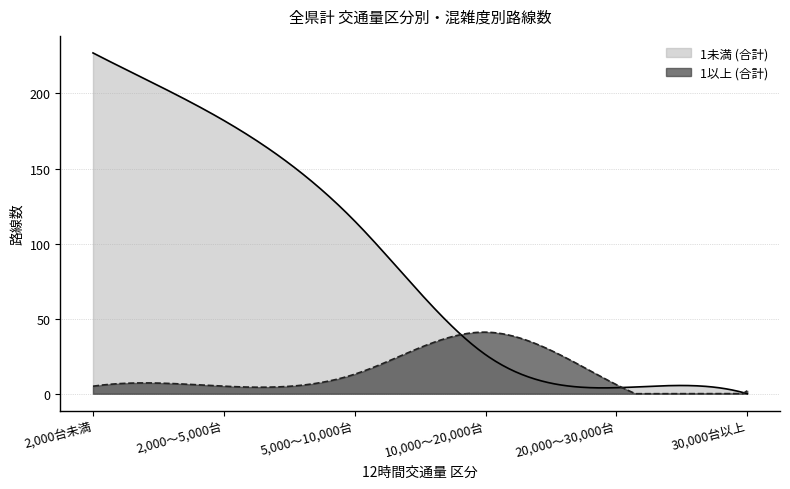

Reading left to right, extract all data points from this chart.

1未満 (合計): 227	182	115	26	4	0
1以上 (合計): 5	5	13	41	6	2